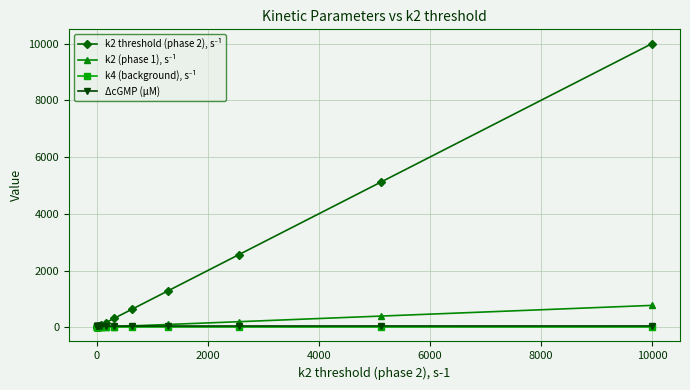

At how many categories does at least one series exceed 2133?

3